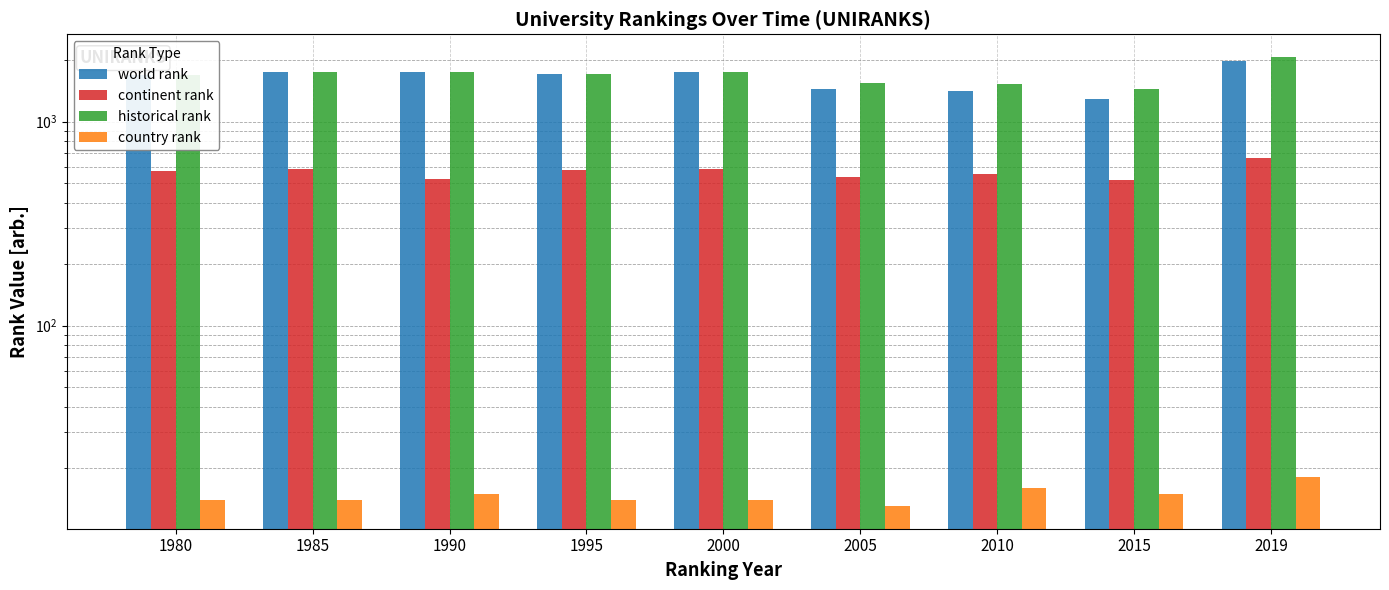

Reading right to left, what are all the values shown in this chart?

world rank: 1990	1289	1410	1446	1758	1721	1763	1746	1704
continent rank: 662	515	552	533	585	577	523	583	572
historical rank: 2082	1439	1530	1547	1758	1721	1763	1746	1704
country rank: 18	15	16	13	14	14	15	14	14